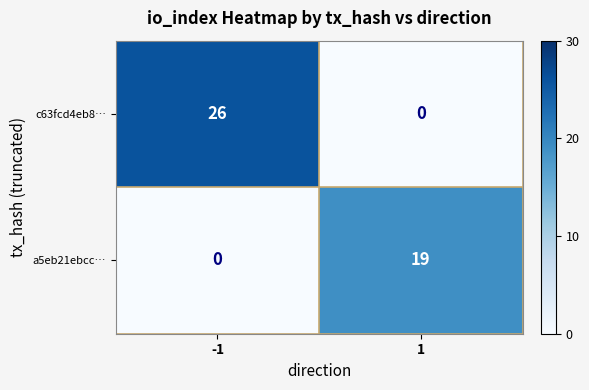

Which series has the largest range (max minus min)?

c63fcd4eb8…